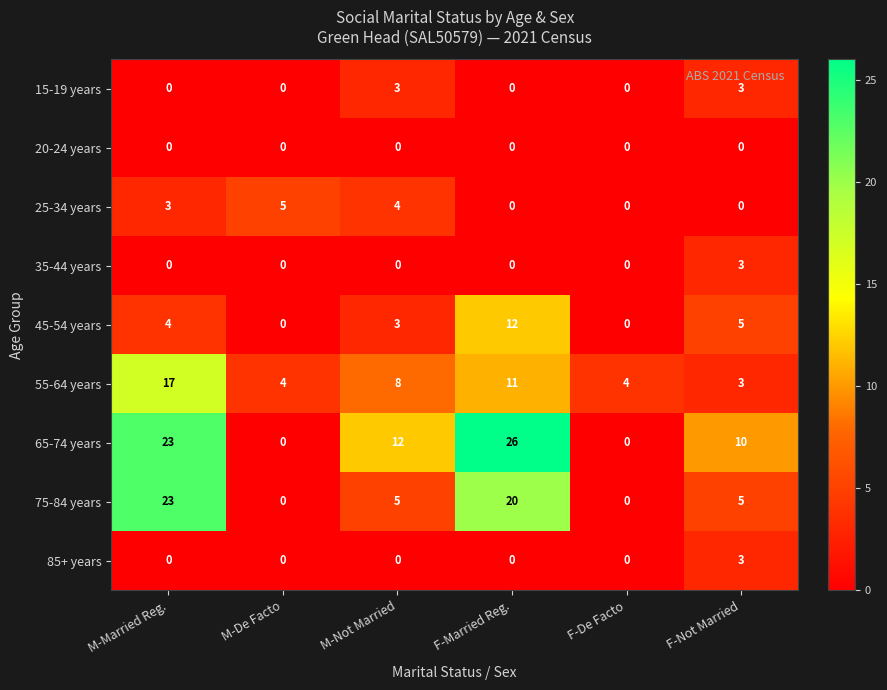

What is the maximum value shown in the chart?

26